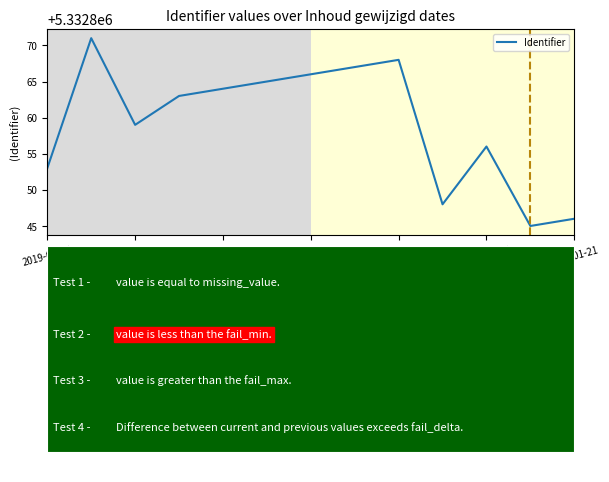

What is the maximum value shown in the chart?

5332871